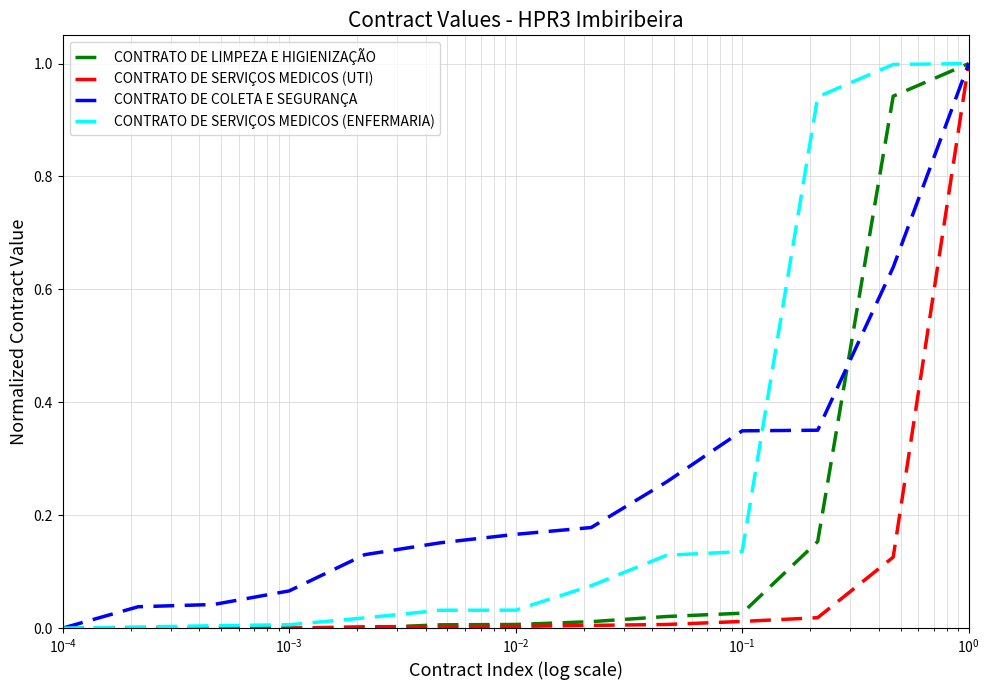

How many categories are shown in the chart?

13